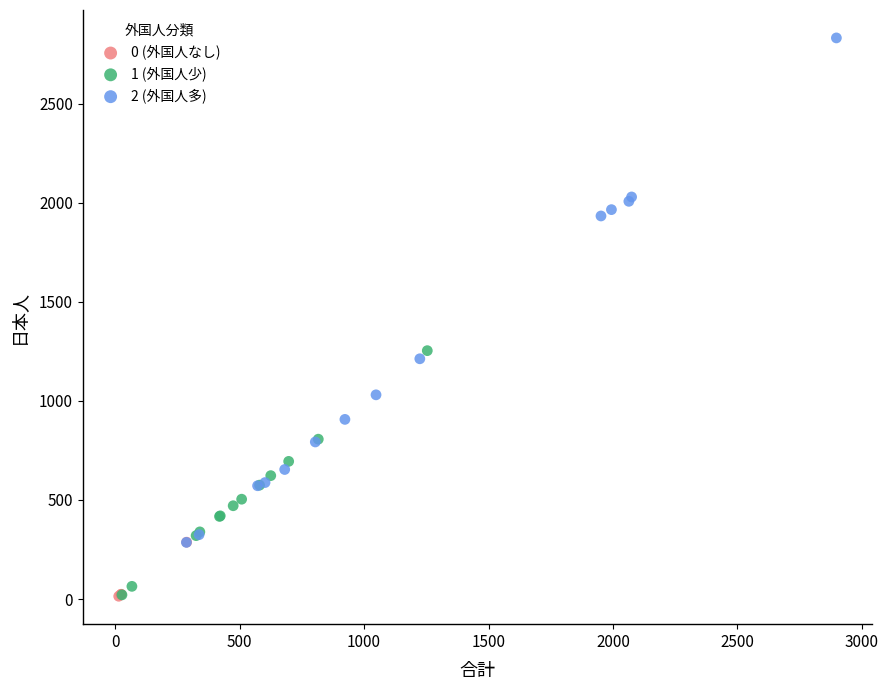

Which series contains the highest Y value?

2 (外国人多)